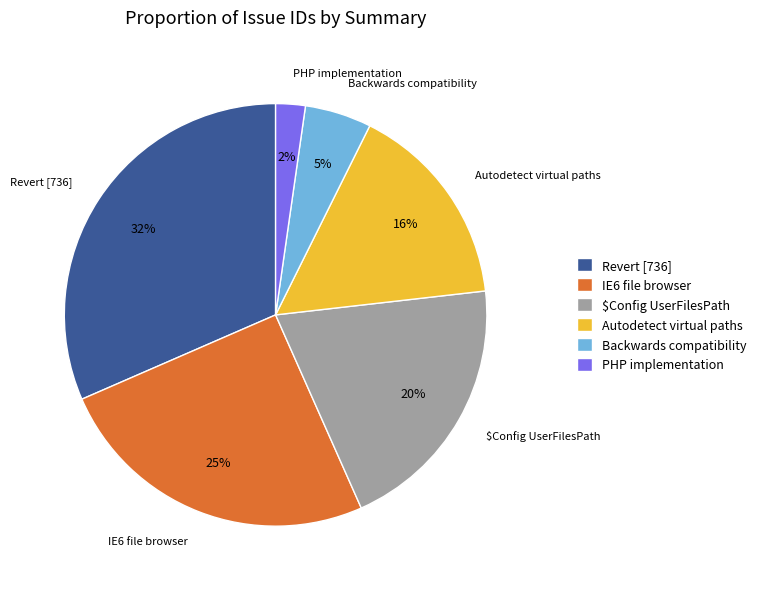

Is it true that IE6 file browser is 19% of the pie?

False